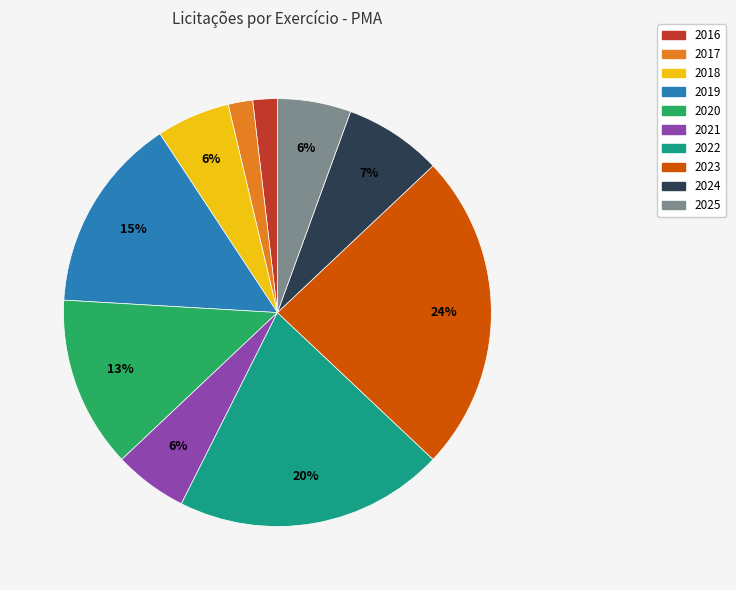

Is it true that 2024 is 7% of the pie?

True